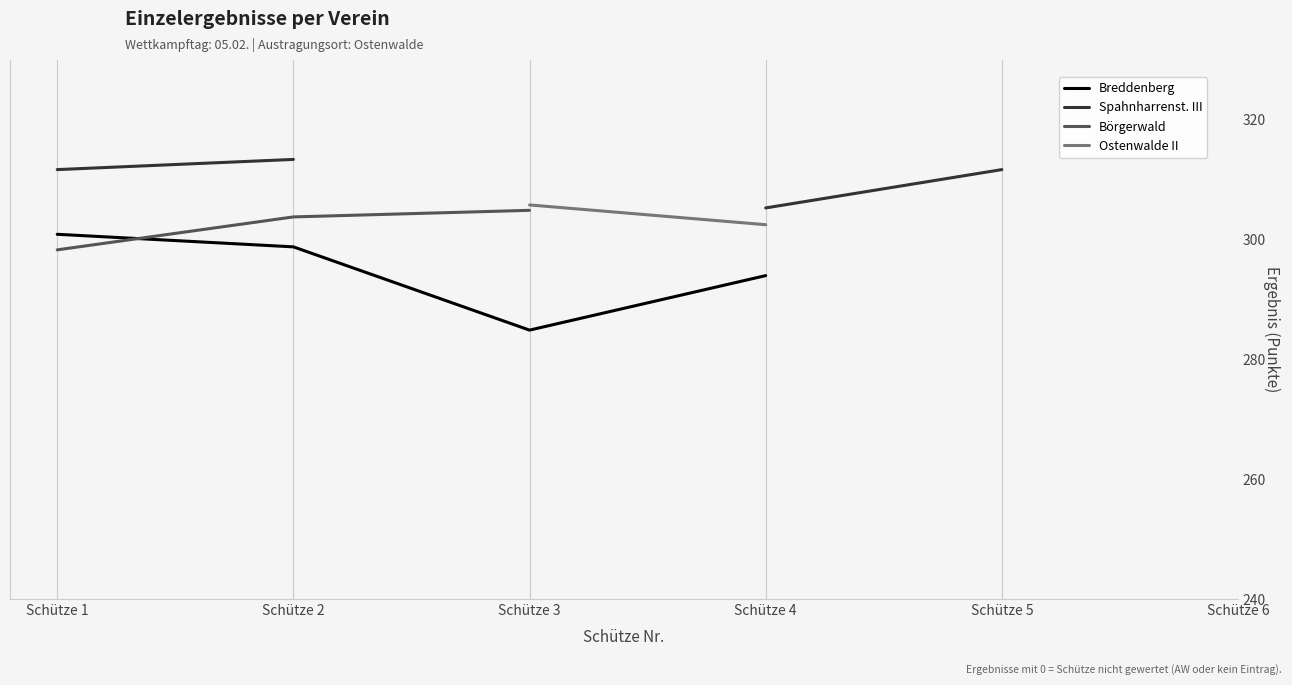

What is the value of the Breddenberg point at the 2nd from the left?

298.8